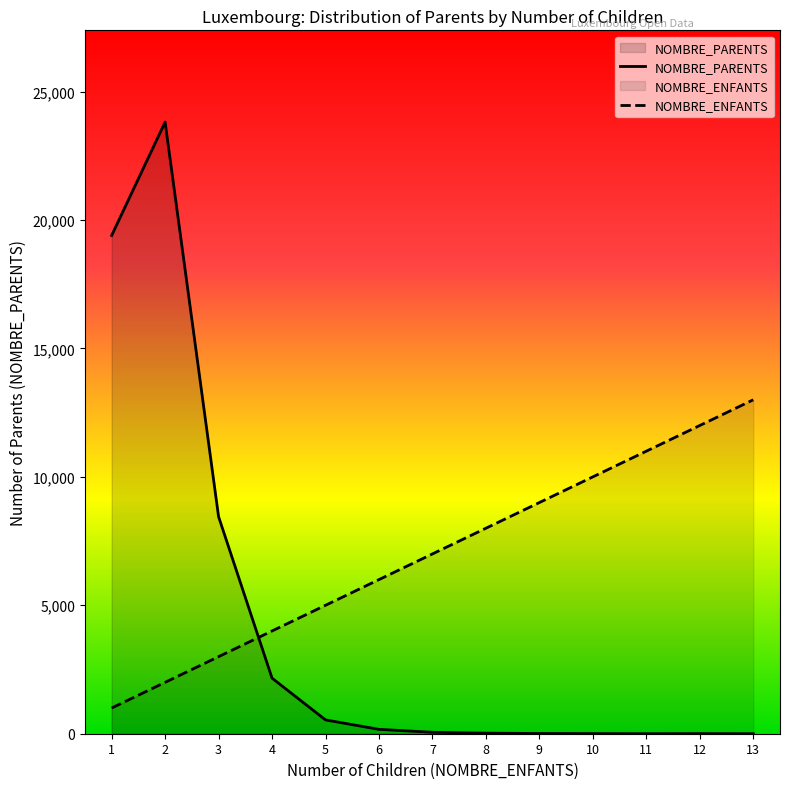

True or false: NOMBRE_PARENTS has a value of 0 at 11.

False